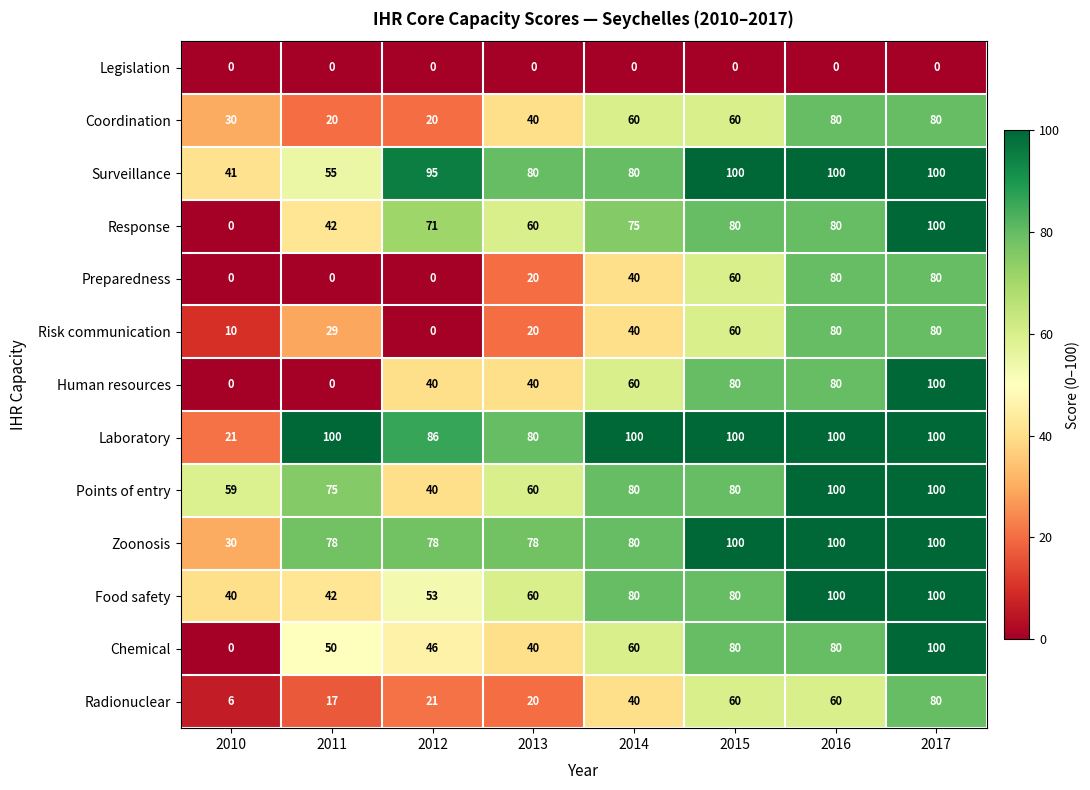

What is the sum of all Chemical values?

456